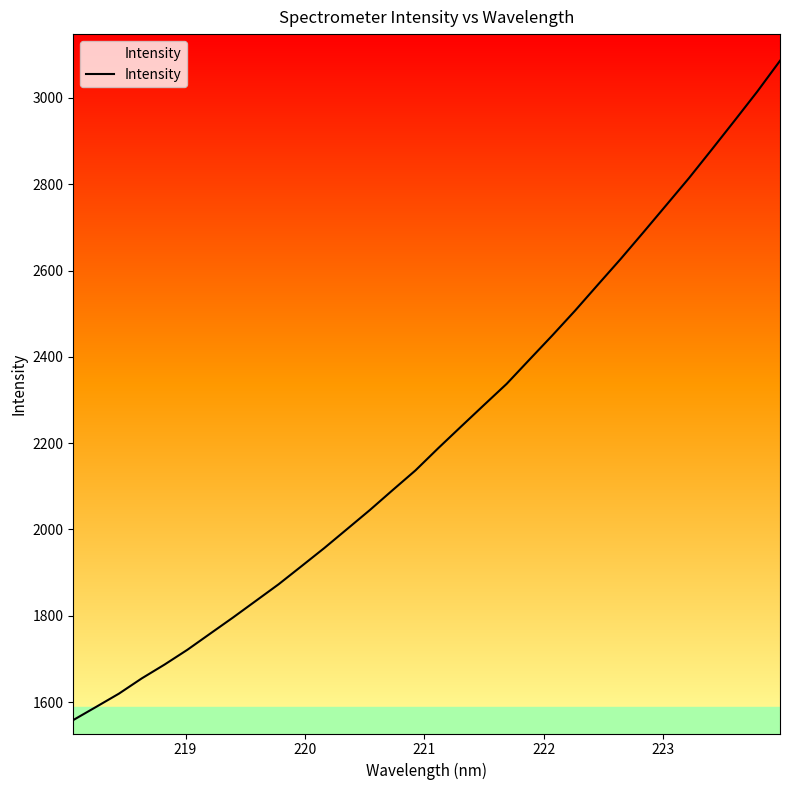

True or false: there are more than 2 points higher than both neighbors.

False